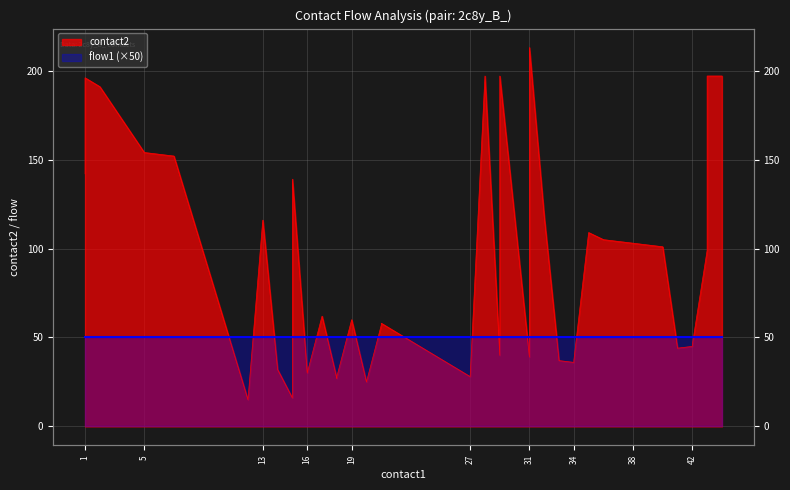

The value at 5 is 47. True or false?

False